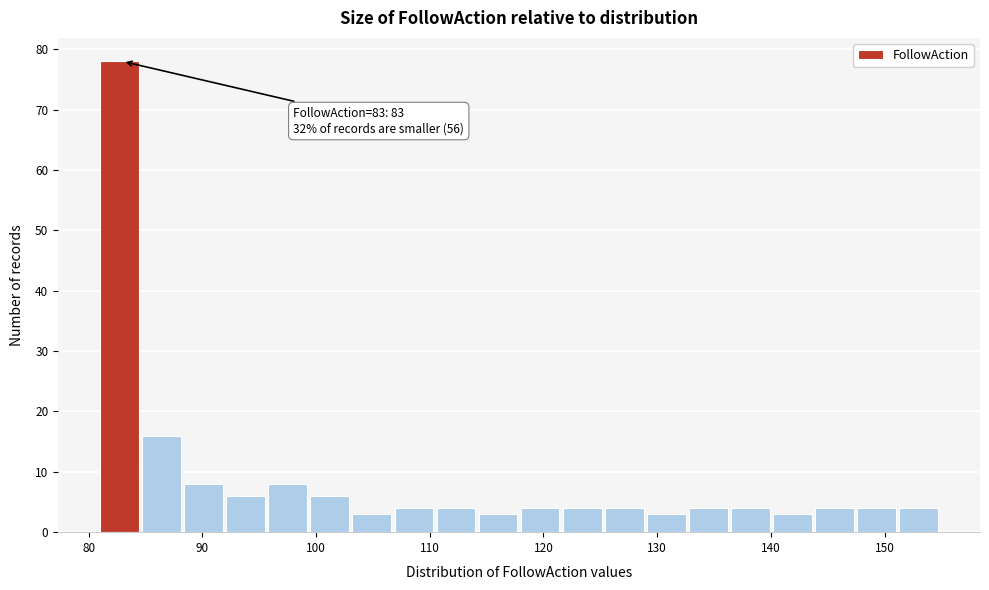

Read against the x-axis, roughly where is the centre of the tallest bar?

83